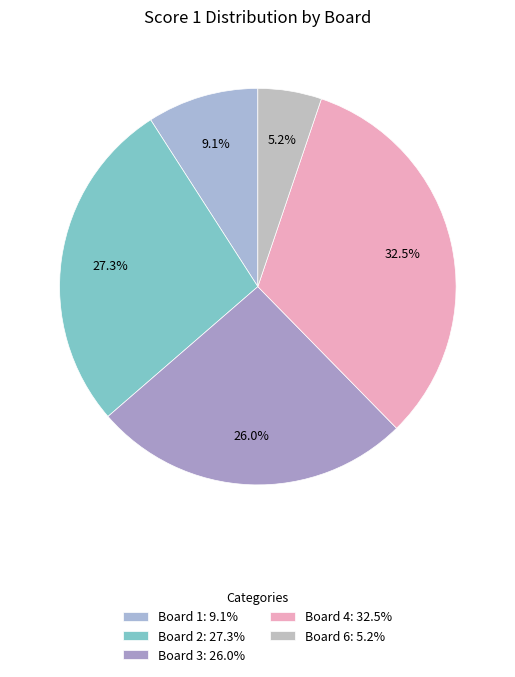

To the nearest percent, what is the average slice percentage?

20%